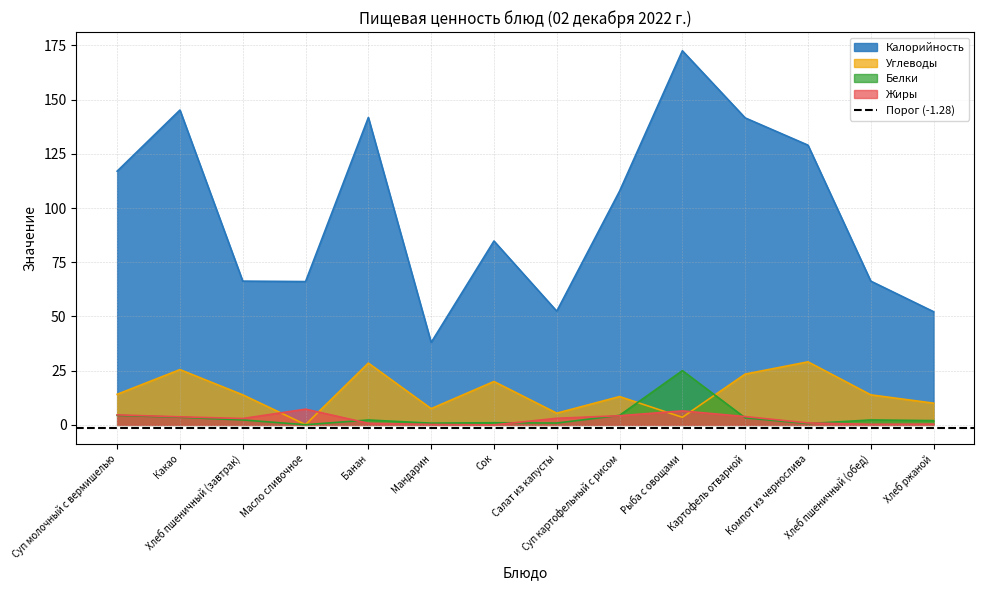

Between Масло сливочное and Мандарин, which series saw the biggest shift?

Калорийность